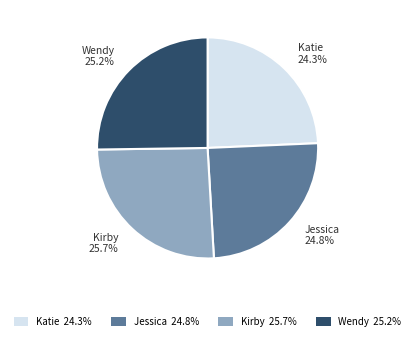

To the nearest percent, what portion does Katie represent?

24%